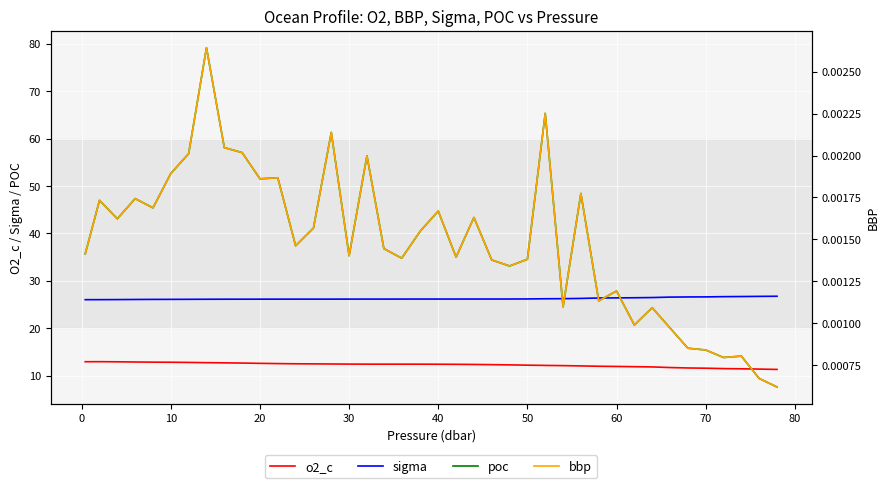

True or false: o2_c and sigma intersect in this chart.

False